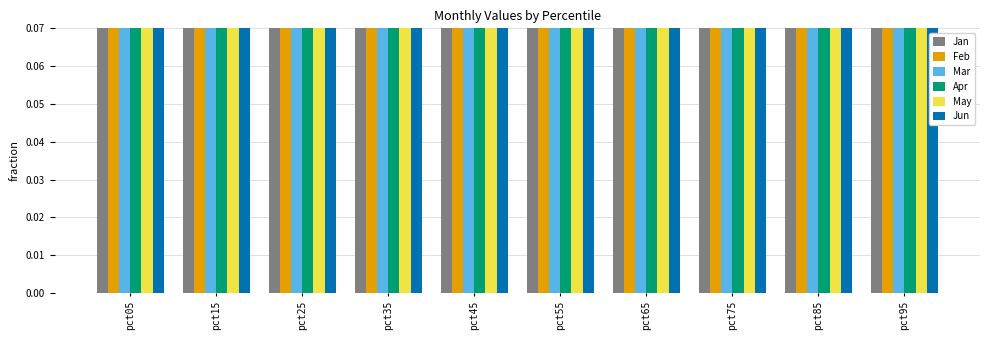

At how many categories does at least one series exceed 4?

1